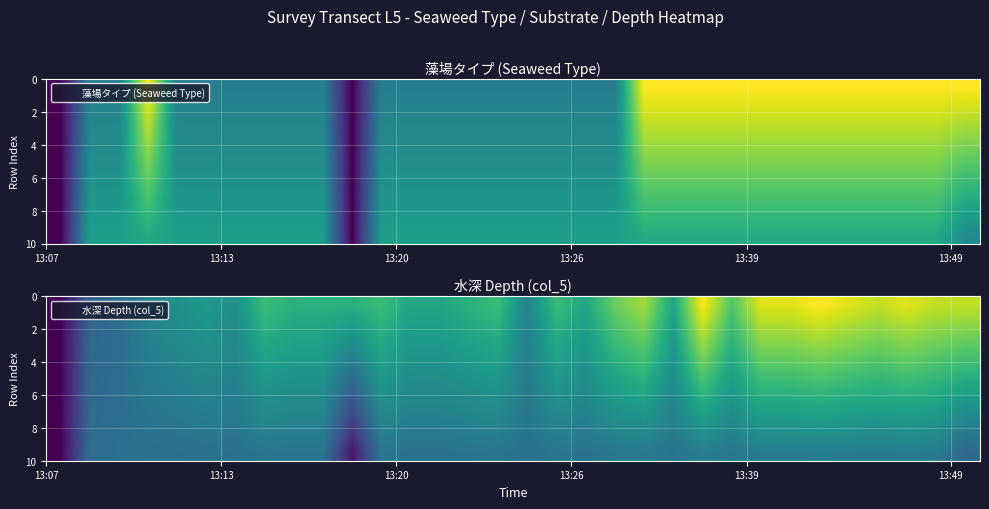

What is the maximum value shown in the chart?

22.0